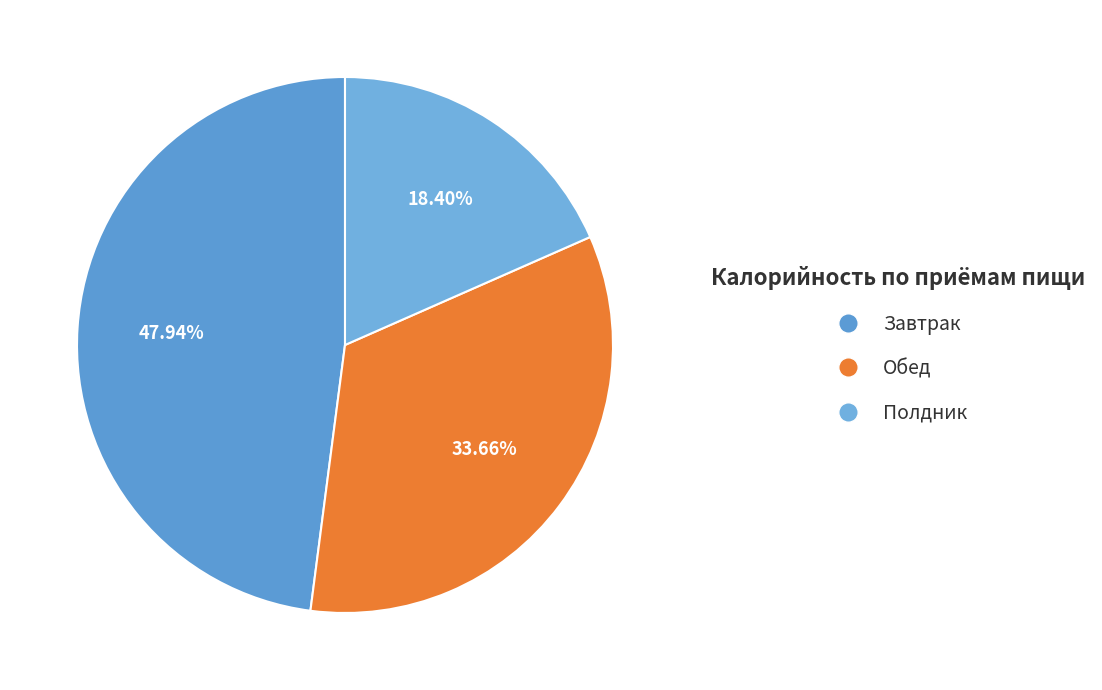

Is there any slice that represents more than half of the pie?

No